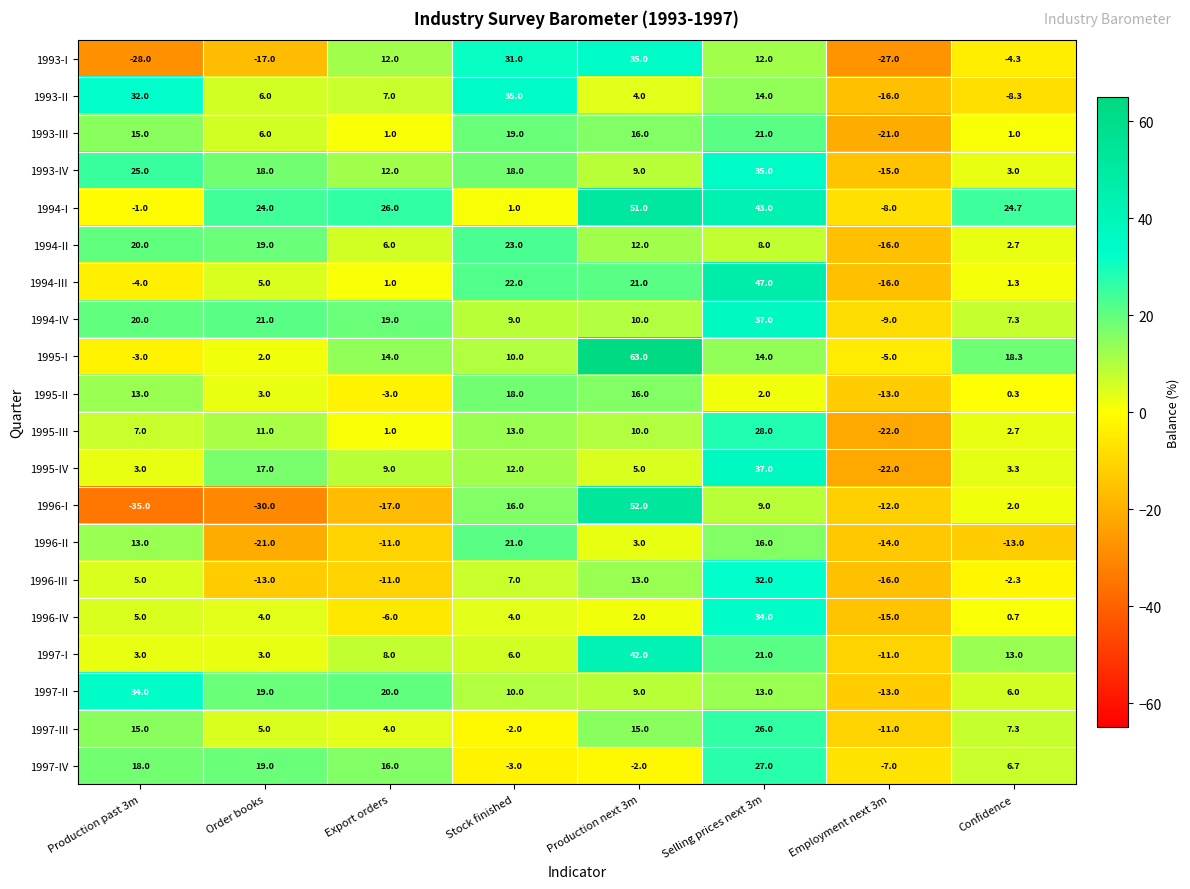

What is the sum of the 1993-IV values at Stock finished and Production past 3m?

43.0